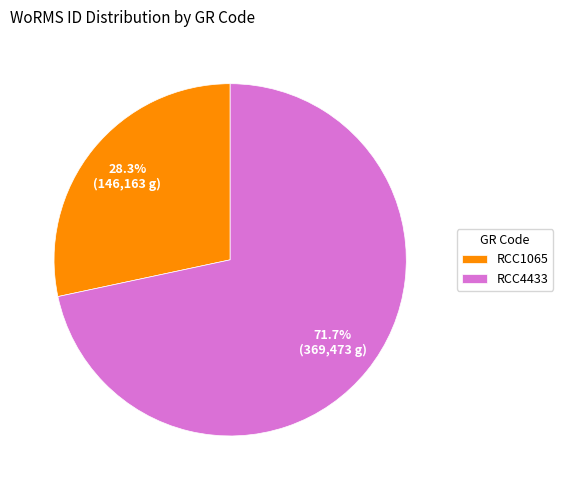

To the nearest percent, what is the difference between the RCC4433 and RCC1065 slice percentages?

43%